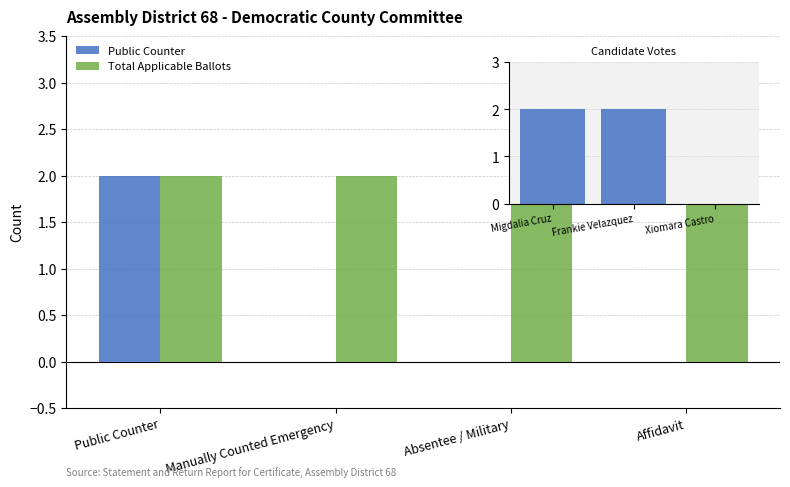

How many Public Counter values are between 0 and 2?

4